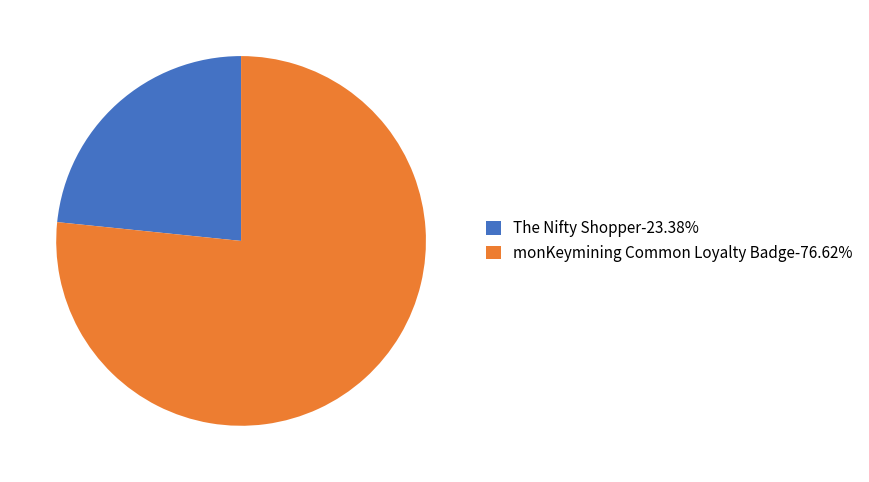

The monKeymining Common Loyalty Badge slice represents 63% of the pie. True or false?

False